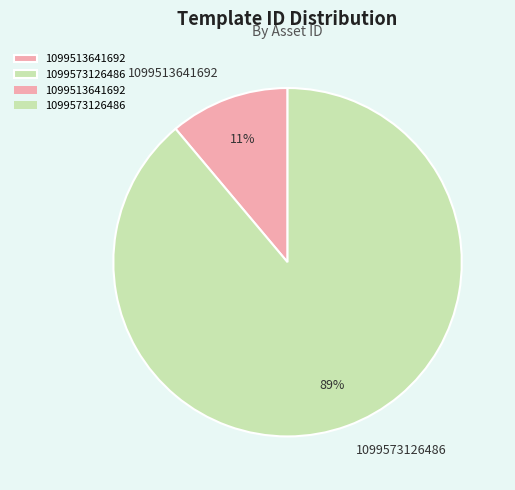

To the nearest percent, what is the difference between the largest and smallest slice percentages?

78%